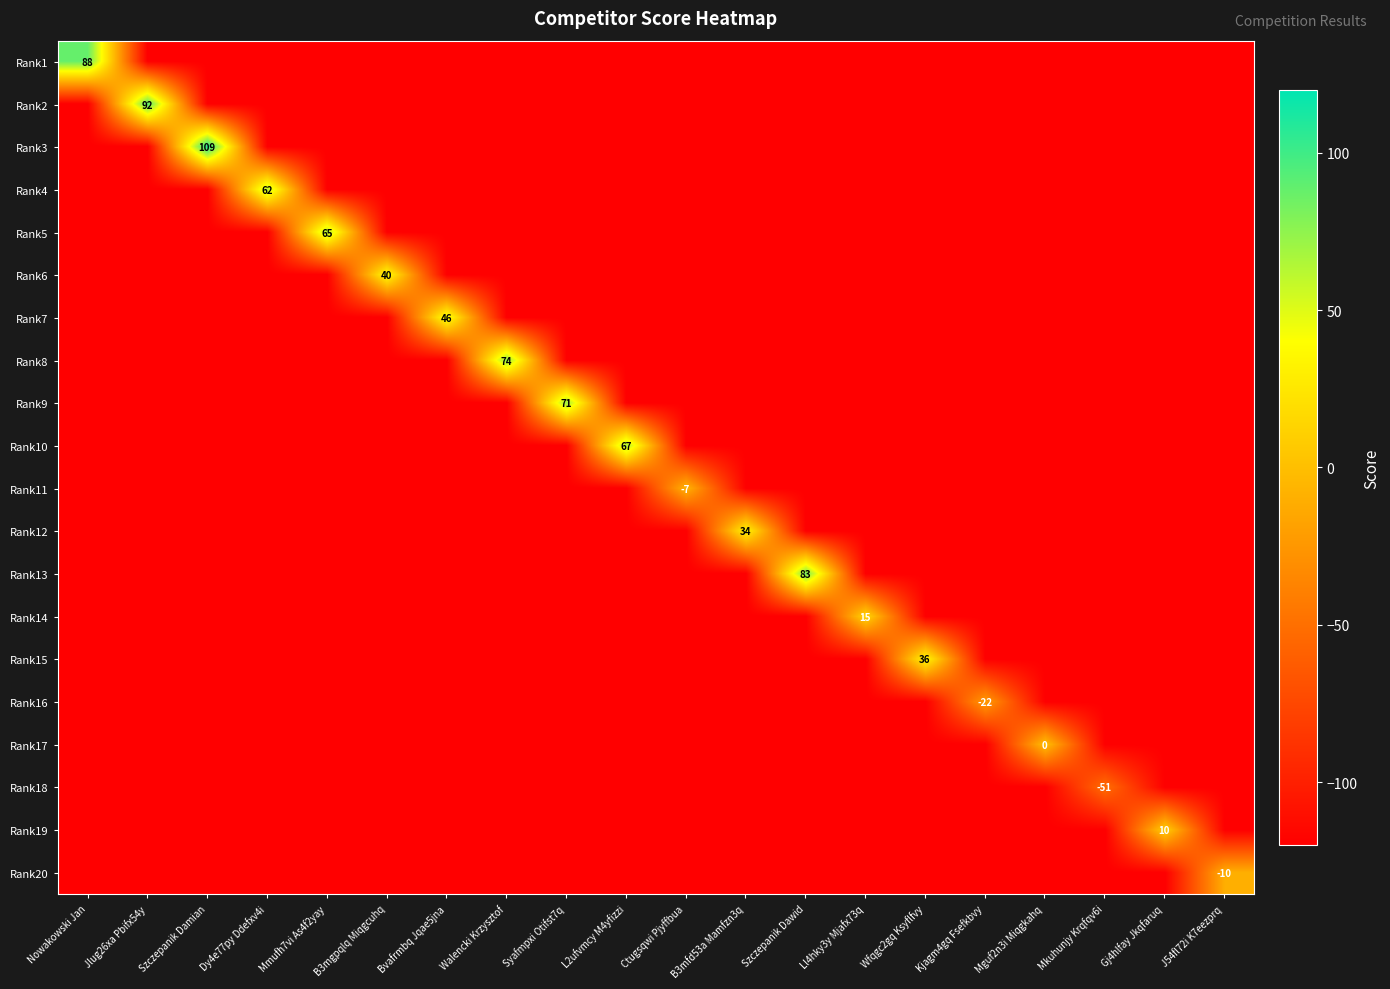

The Rank20 series shows -3 at J54fl72i K7eezprq. True or false?

False